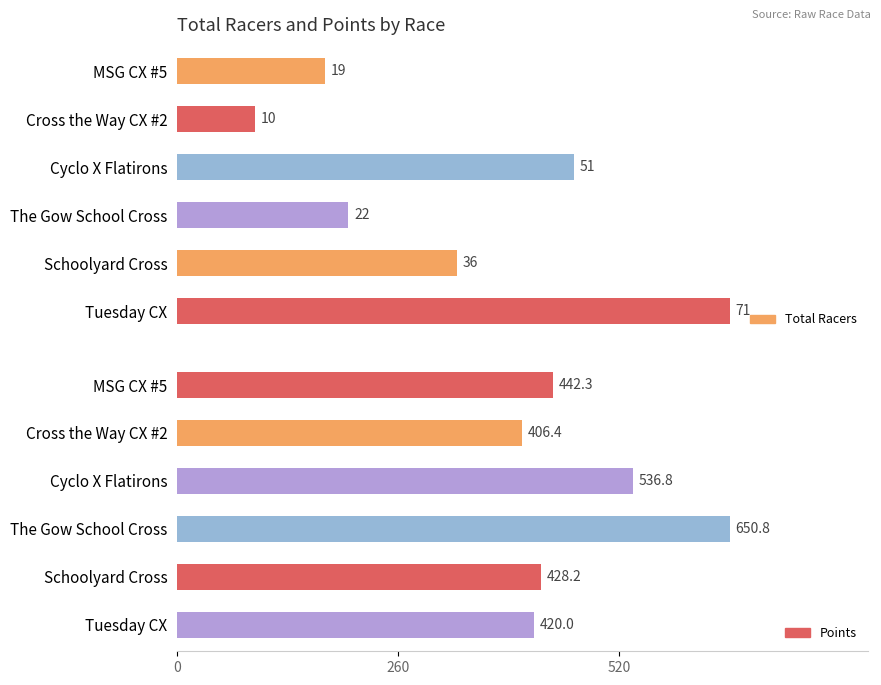

What is the minimum value shown in the chart?

10.0